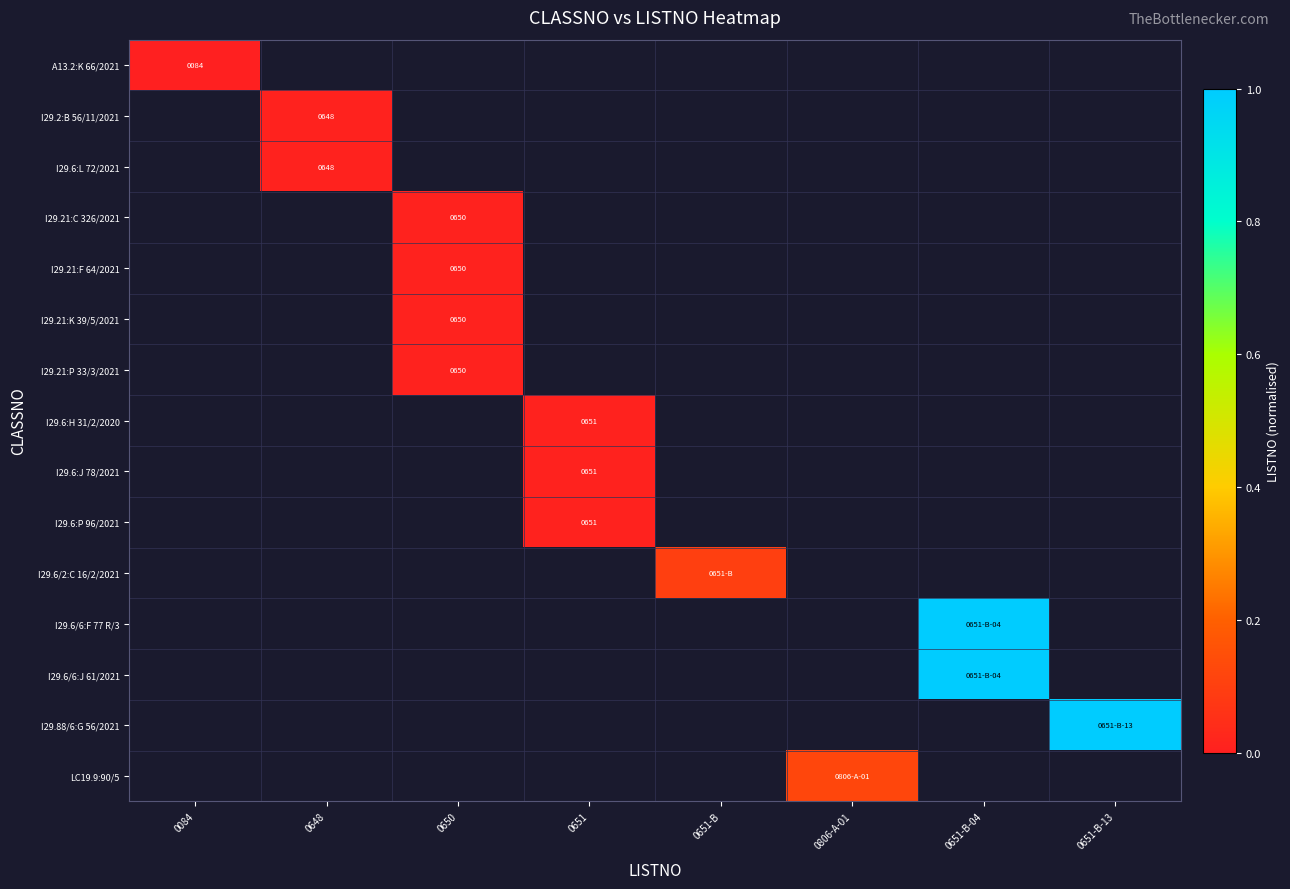

How many data points does each series have?

8